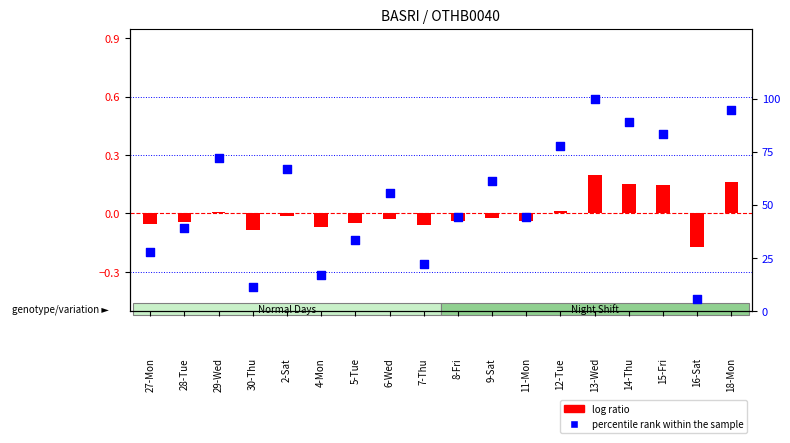

At how many categories does at least one series exceed 37?

12